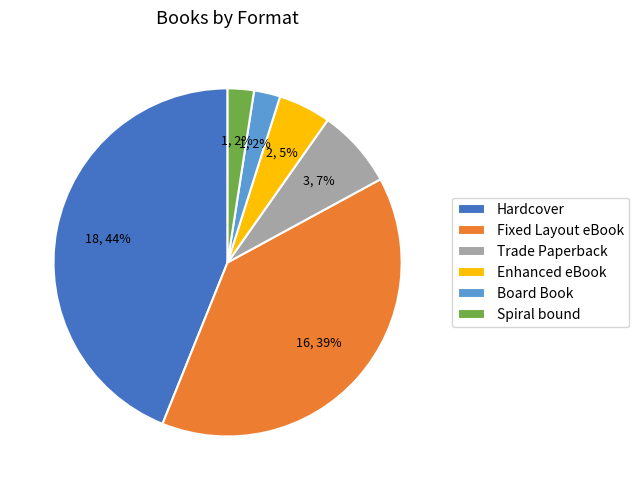

Is it true that Trade Paperback is 7% of the pie?

True